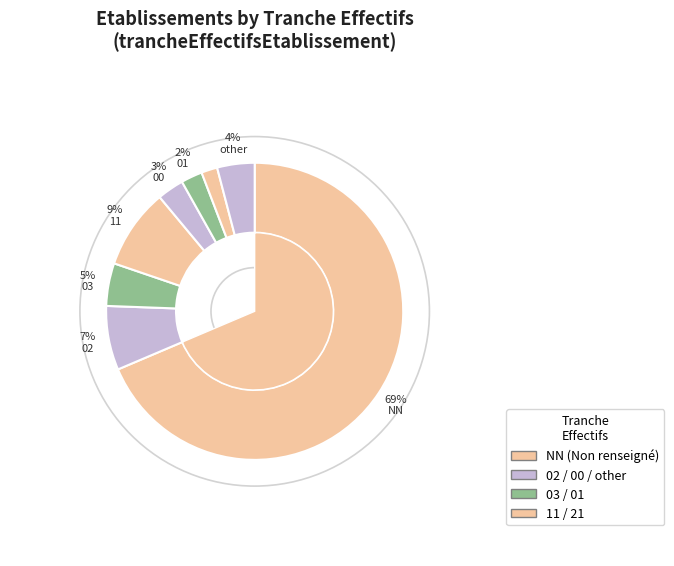

The NN slice represents 69% of the pie. True or false?

True